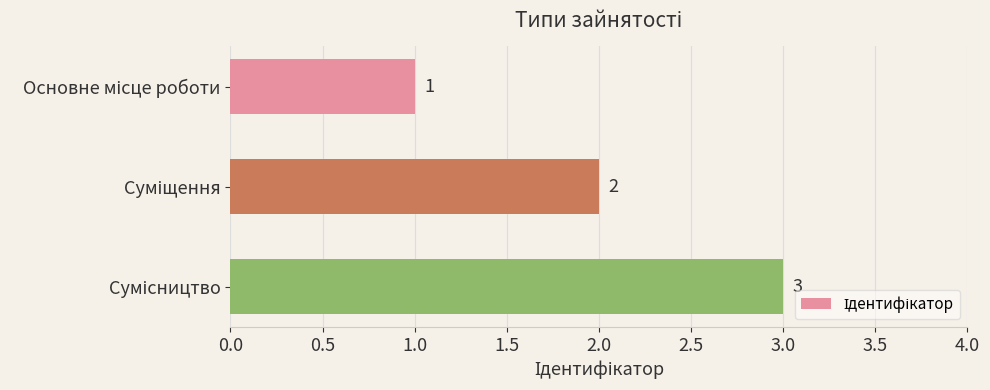

What is the sum of all values?

6